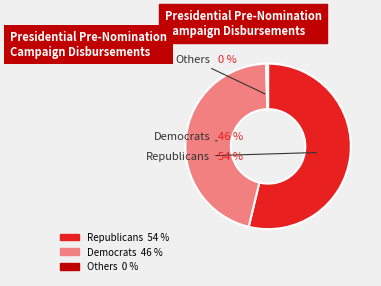

Rank the categories by value from highest to lowest.

Republicans, Democrats, Others